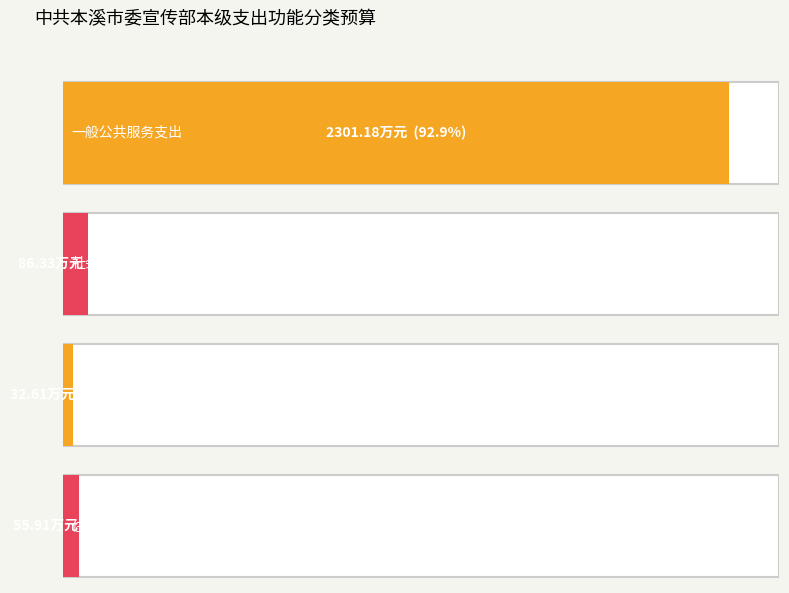

What is the sum of all 一般公共预算 values?

2476.0